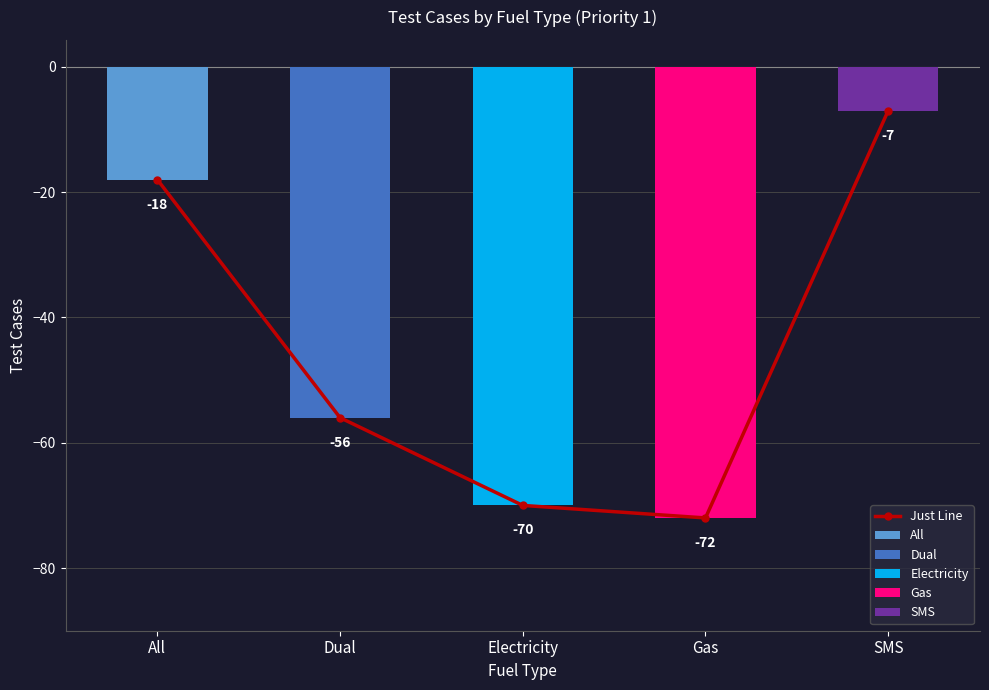

What is the difference between the maximum and minimum values?

65